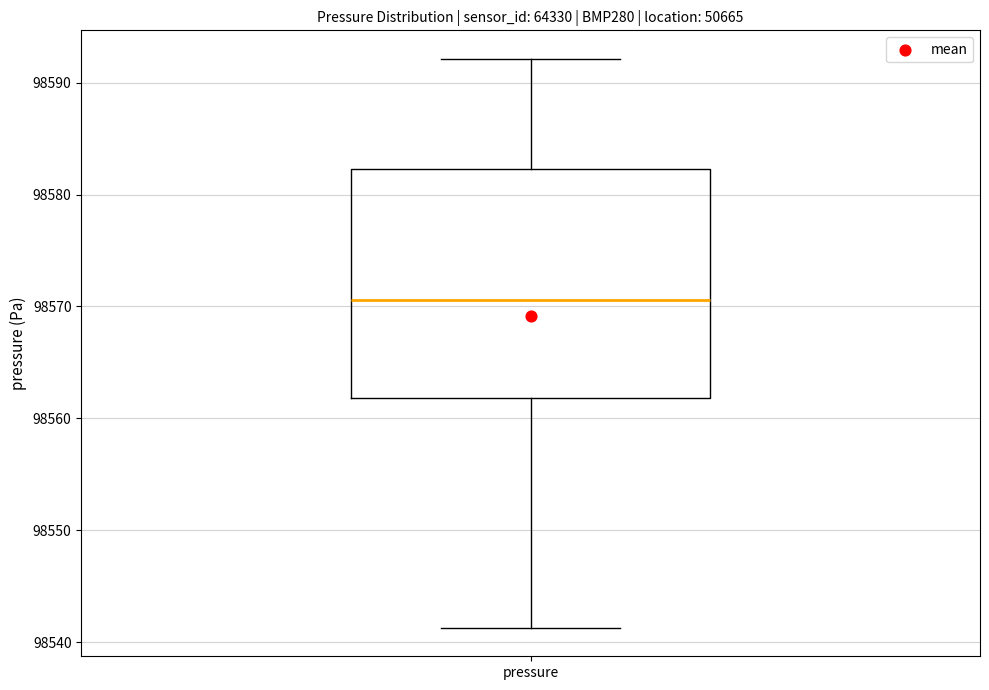

Where does the median line of the box for pressure sit on the y-axis? The values are not printed on the chart, so give them approximately, as read against the axis.

98571